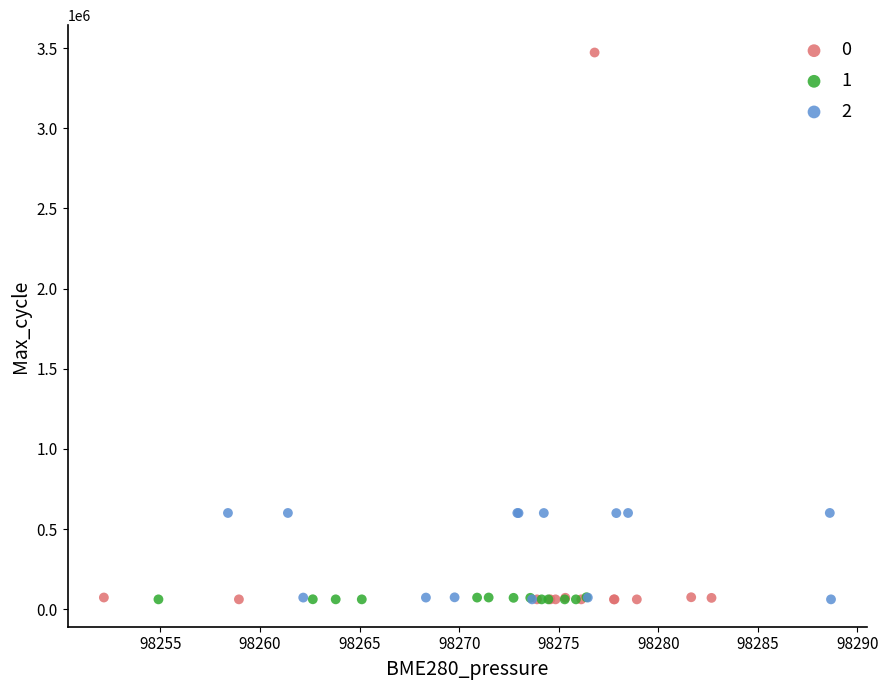

Which series contains the highest Y value?

0